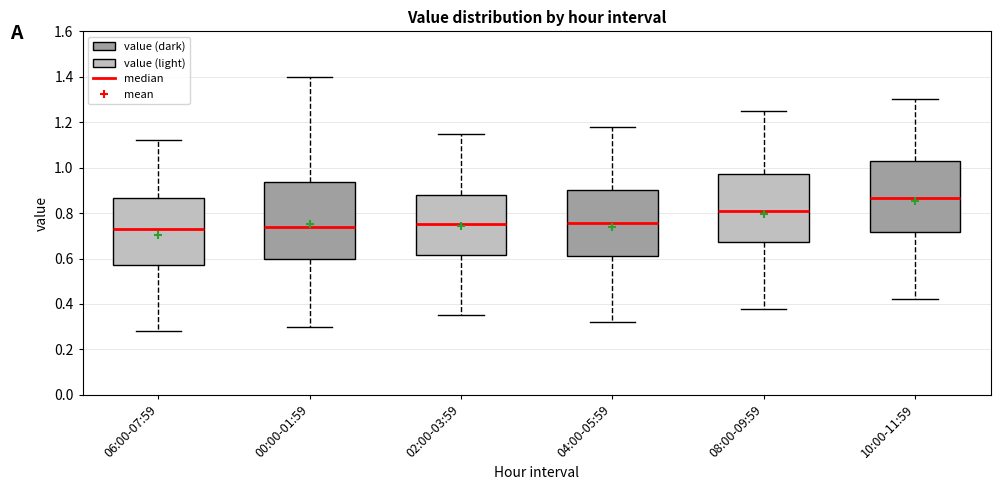

Where does the lower whisker of the box for 08:00-09:59 end on the y-axis? The values are not printed on the chart, so give them approximately, as read against the axis.

0.38